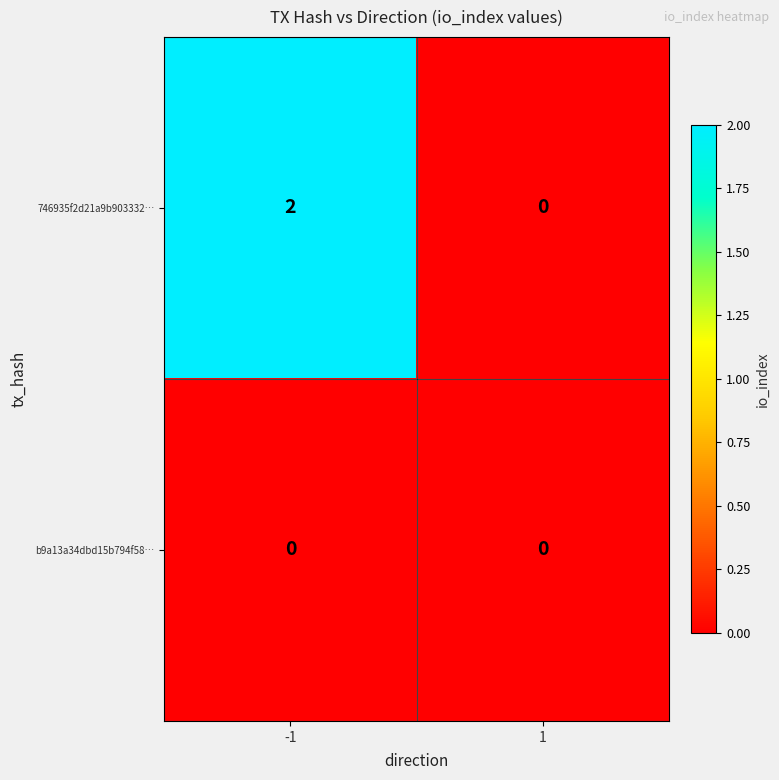

Which series has the largest total across all categories?

746935f2d21a9b903332…